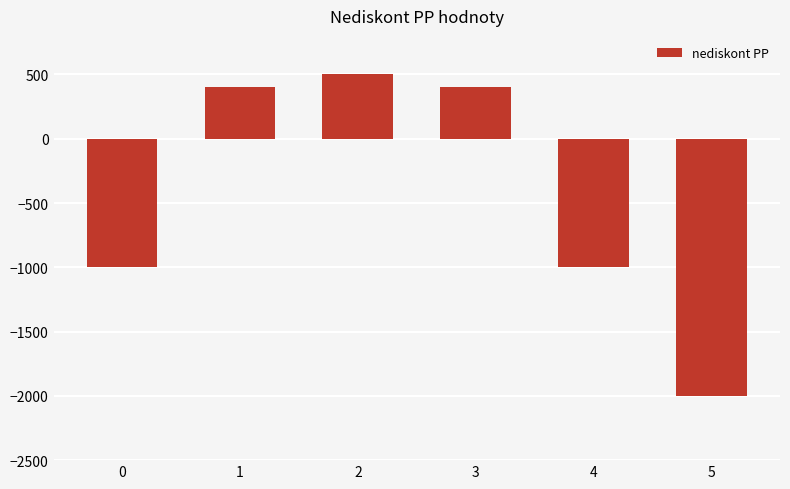

The value at 1 is 400. True or false?

True